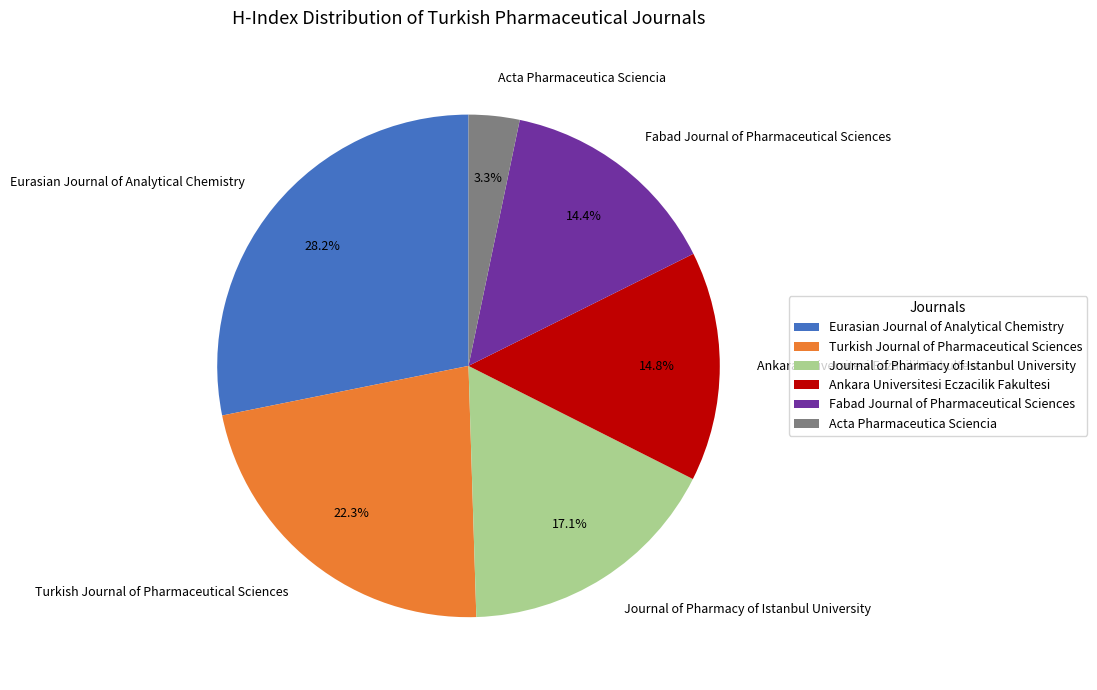

Which has a higher value, Acta Pharmaceutica Sciencia or Ankara Universitesi Eczacilik Fakultesi?

Ankara Universitesi Eczacilik Fakultesi